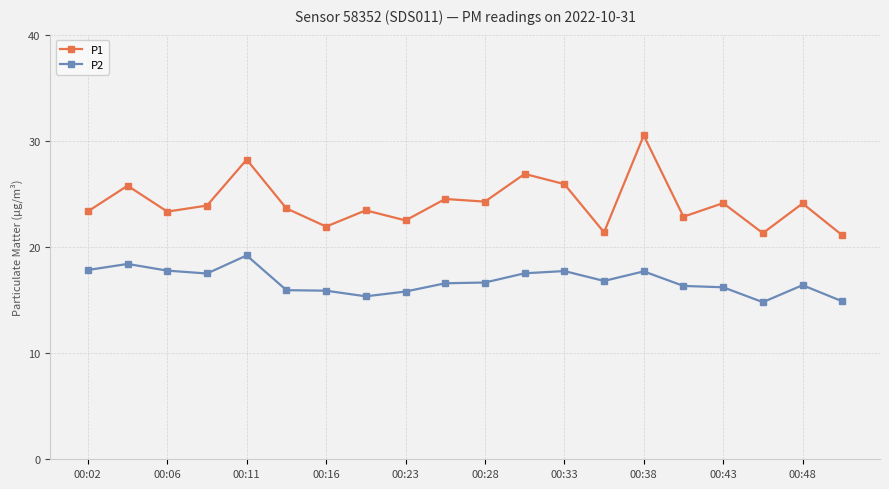

What is the maximum value for P2?

19.2